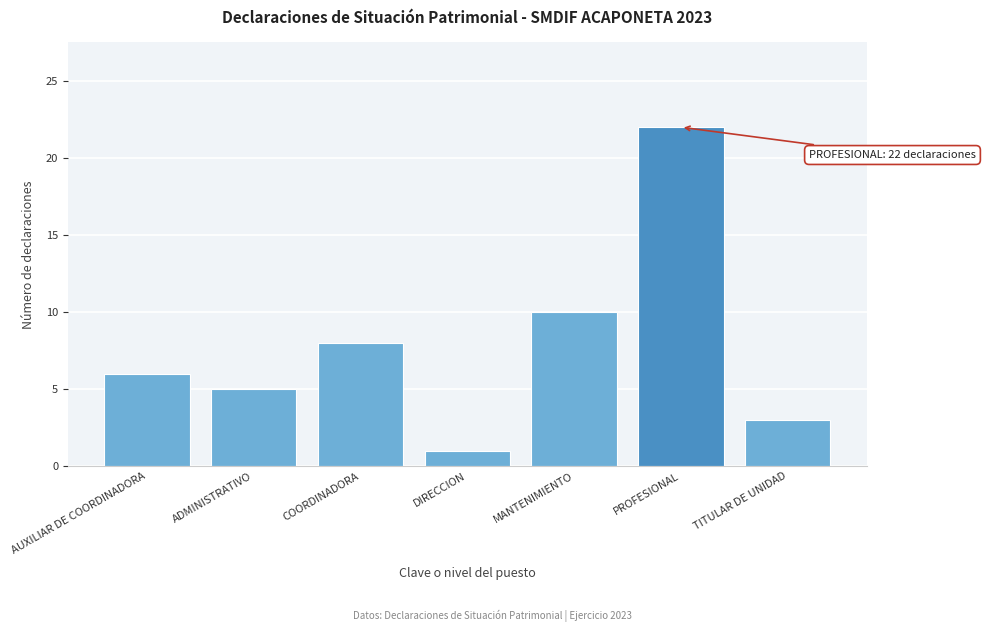

Reading left to right, list all the values displayed in this chart.

AUXILIAR DE COORDINADORA=6	ADMINISTRATIVO=5	COORDINADORA=8	DIRECCION=1	MANTENIMIENTO=10	PROFESIONAL=22	TITULAR DE UNIDAD=3